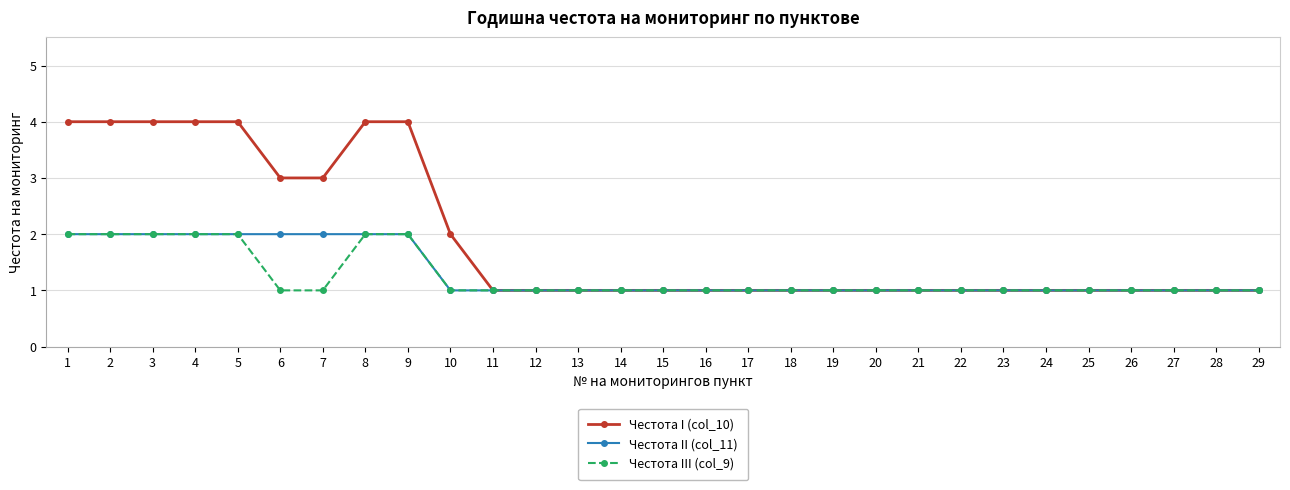

What are all the series names shown in the legend?

Честота I (col_10), Честота II (col_11), Честота III (col_9)